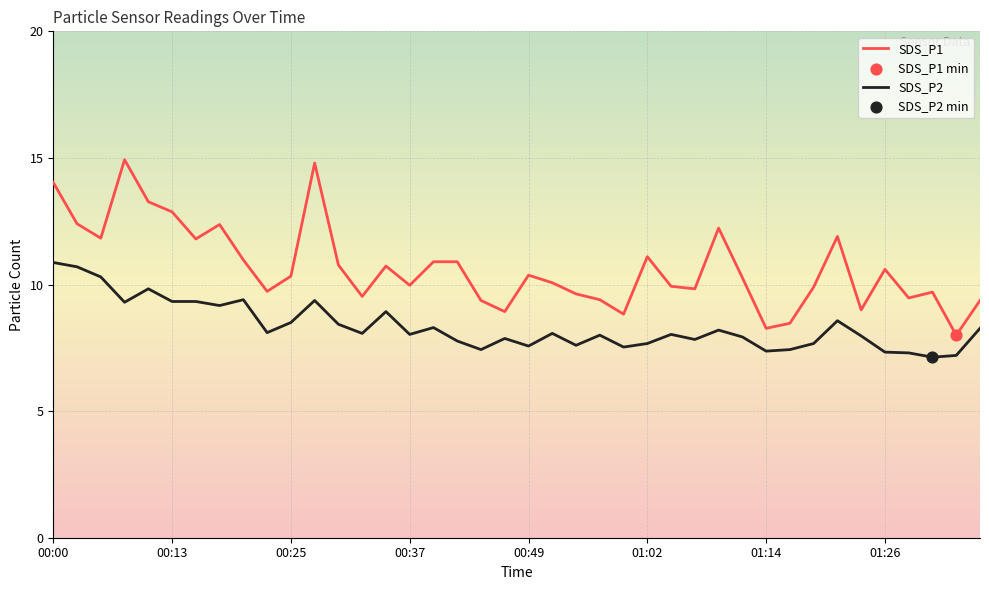

True or false: SDS_P1 and SDS_P2 intersect in this chart.

False